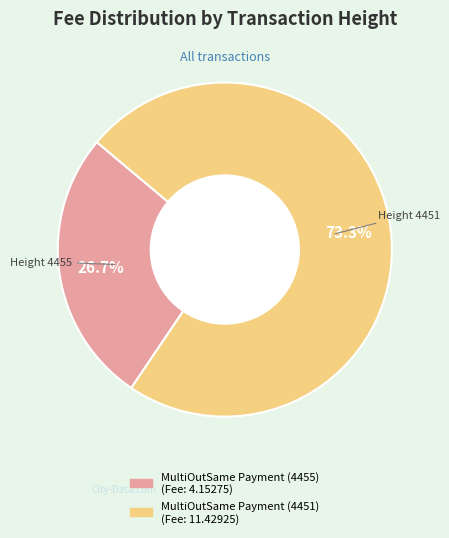

What is the majority slice?

MultiOutSame Payment (4451)